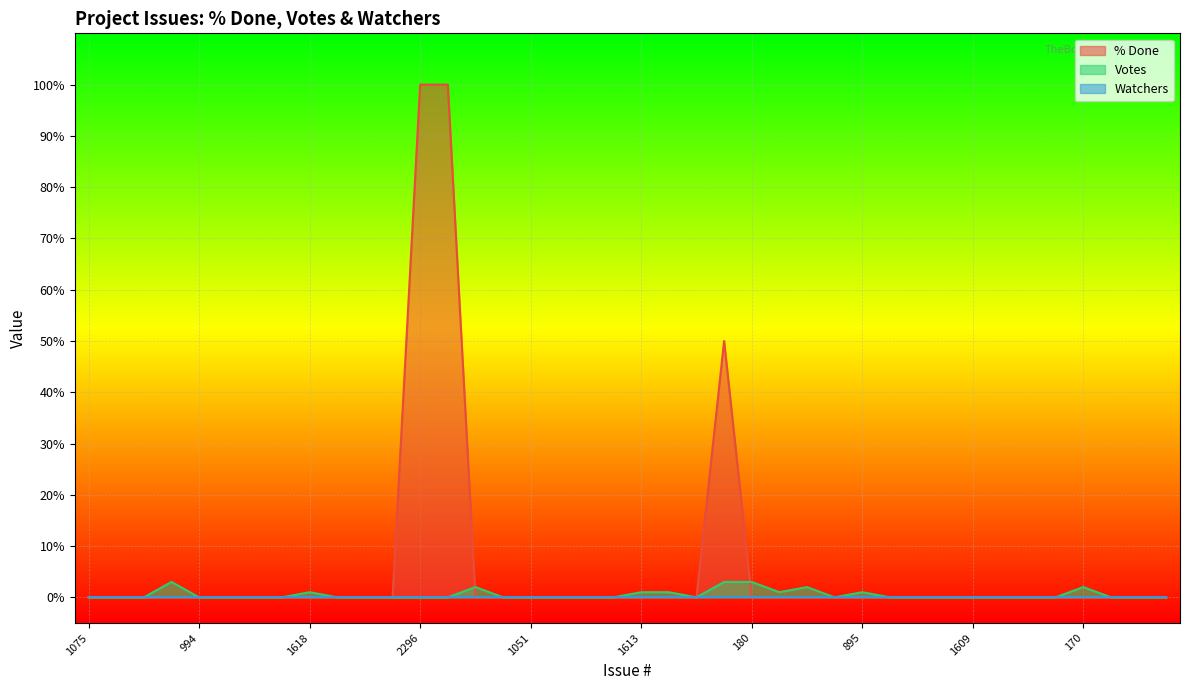

Which series has the largest total across all categories?

% Done